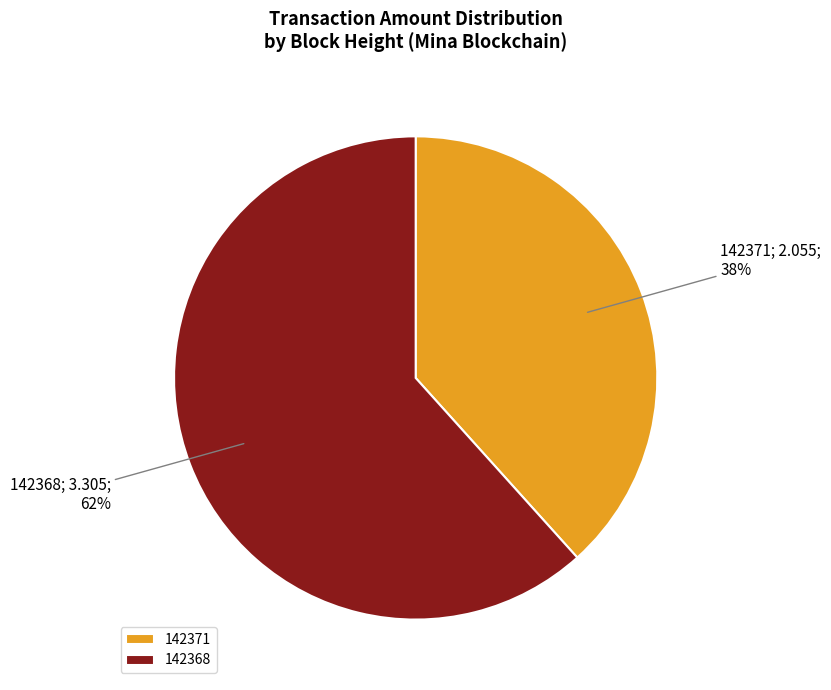

To the nearest percent, what is the combined percentage of 142368 and 142371?

100%